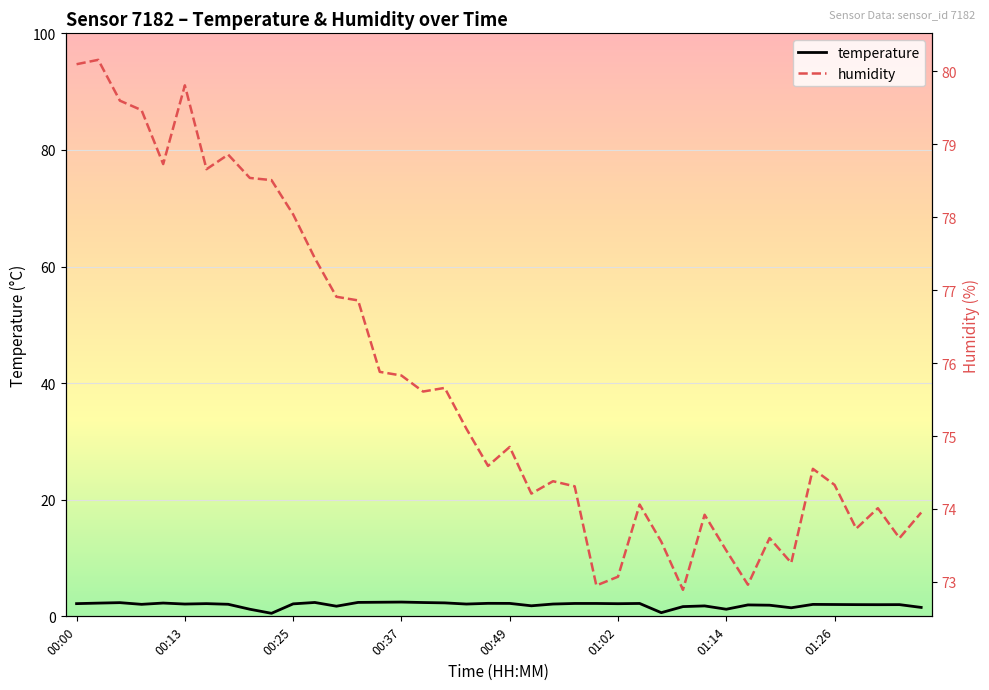

What is the sum of the humidity values at 01:26 and 01:02?

147.4